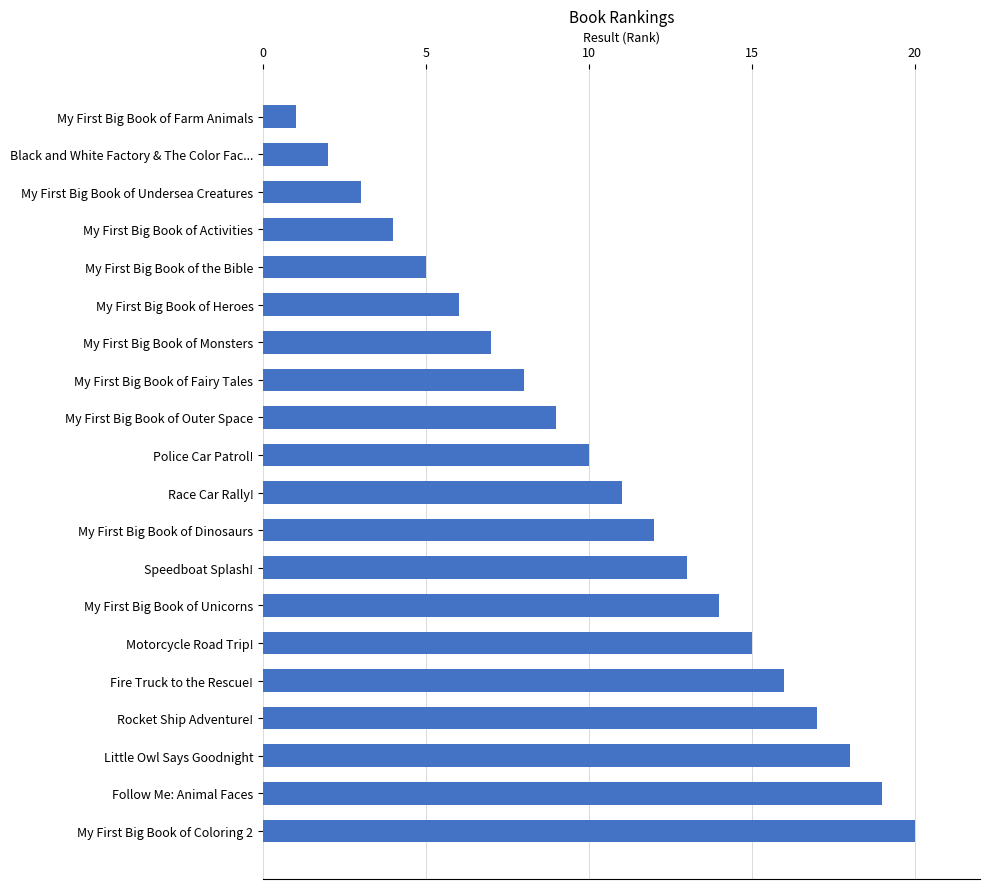

What is the difference between the second highest and second lowest values?

17